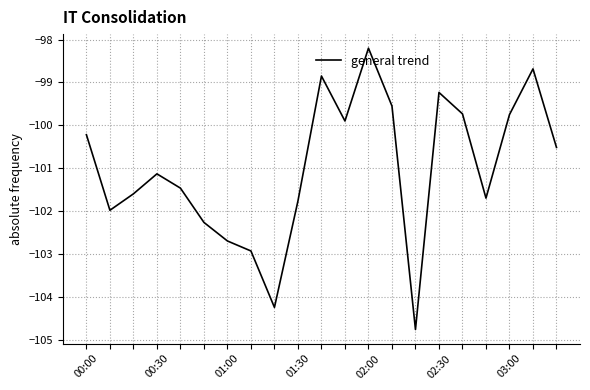

How many lines are shown in the chart?

1